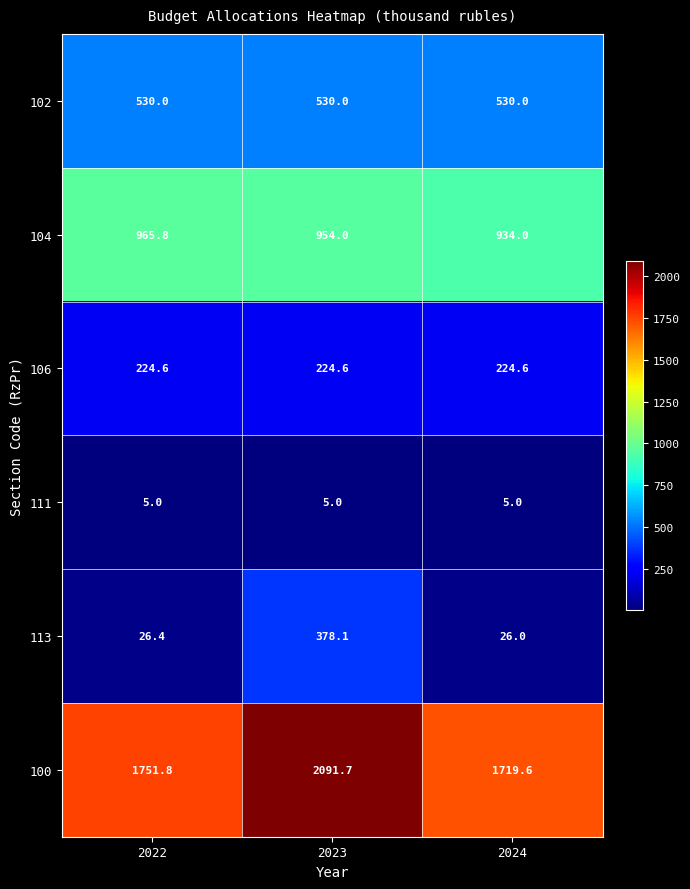

Reading left to right, what are all the values shown in this chart?

102: 2022=530.0	2023=530.0	2024=530.0
104: 2022=965.8	2023=954.0	2024=934.0
106: 2022=224.6	2023=224.6	2024=224.6
111: 2022=5.0	2023=5.0	2024=5.0
113: 2022=26.4	2023=378.1	2024=26.0
100: 2022=1751.8	2023=2091.7	2024=1719.6